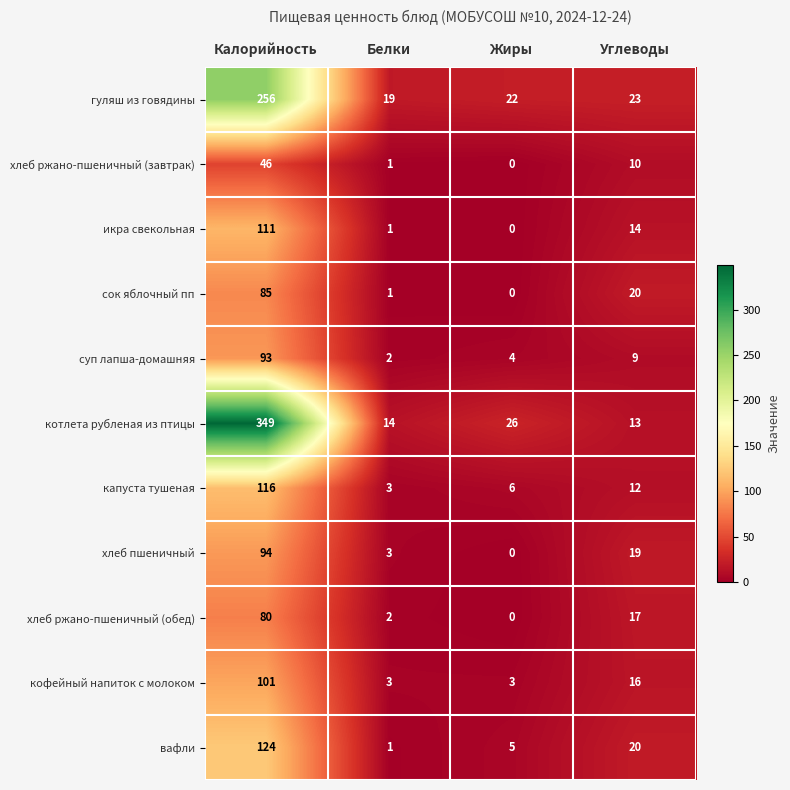

What is the maximum value shown in the chart?

349